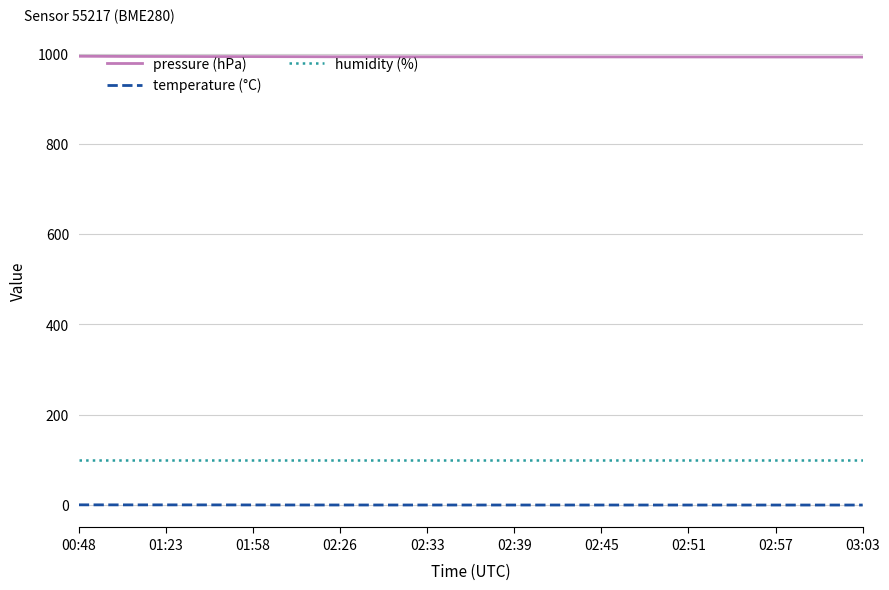

Which series has the largest total across all categories?

pressure (hPa)